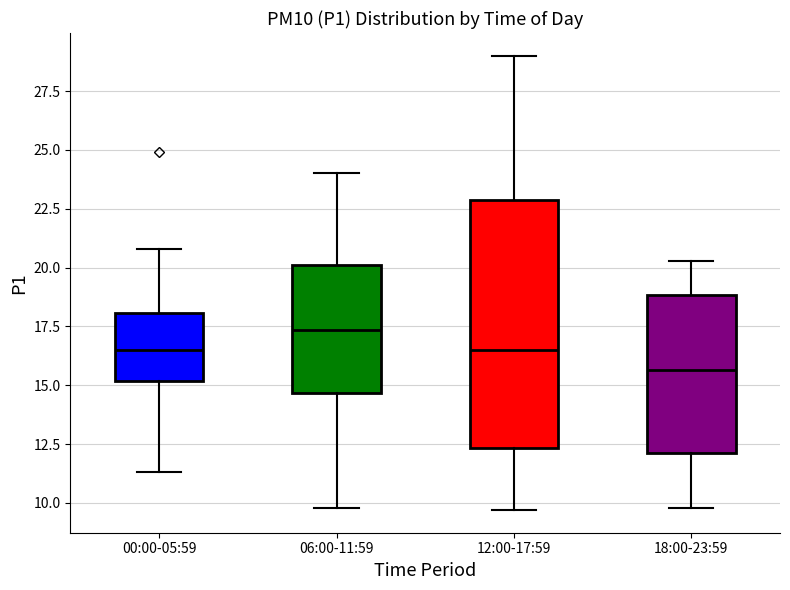

Where does the lower whisker of the box for 06:00-11:59 end on the y-axis? The values are not printed on the chart, so give them approximately, as read against the axis.

10.0